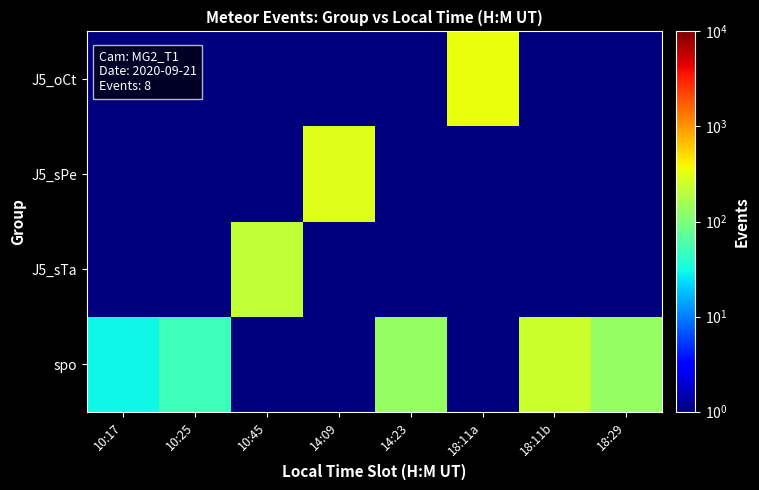

Reading left to right, list all the values displayed in this chart.

spo: 10:17=30.0	10:25=50.0	10:45=0.5	14:09=0.5	14:23=130.0	18:11a=0.5	18:11b=240.0	18:29=130.0
J5_sTa: 10:17=0.5	10:25=0.5	10:45=220.0	14:09=0.5	14:23=0.5	18:11a=0.5	18:11b=0.5	18:29=0.5
J5_sPe: 10:17=0.5	10:25=0.5	10:45=0.5	14:09=300.0	14:23=0.5	18:11a=0.5	18:11b=0.5	18:29=0.5
J5_oCt: 10:17=0.5	10:25=0.5	10:45=0.5	14:09=0.5	14:23=0.5	18:11a=350.0	18:11b=0.5	18:29=0.5